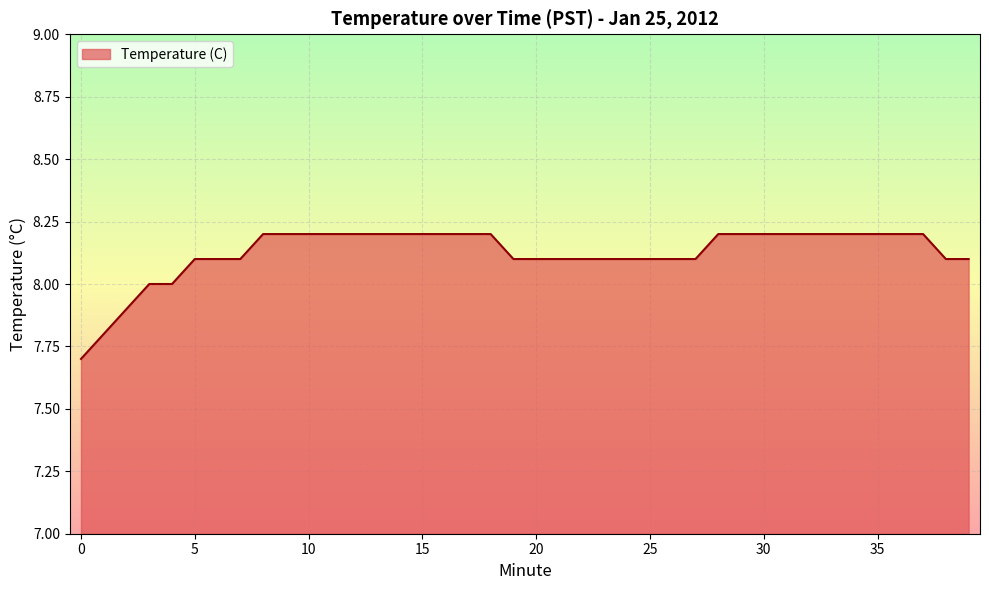

How many lines are shown in the chart?

1